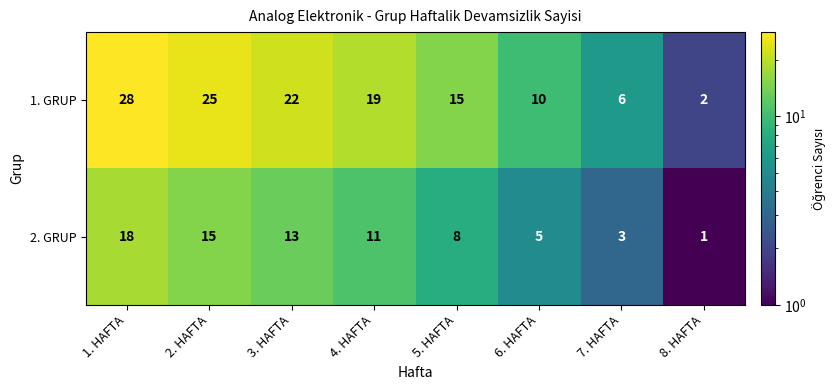

At how many categories does at least one series exceed 24?

2